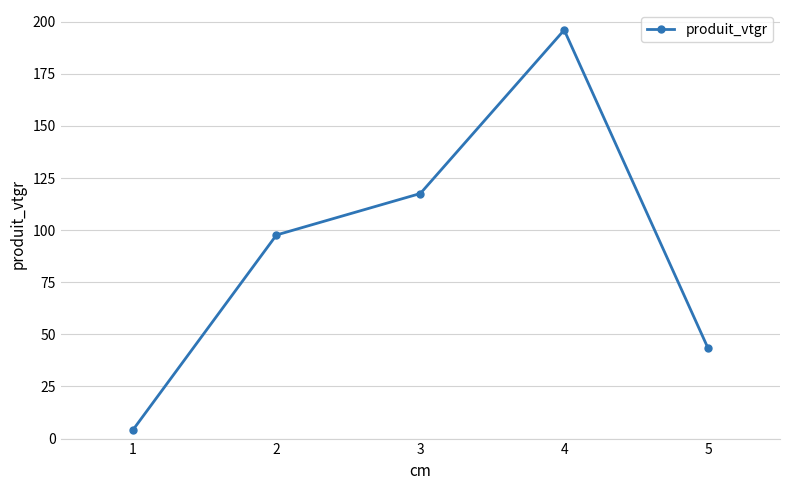

Reading left to right, transcribe all the data shown in this chart.

3.9	97.7	117.6	196.0	43.3